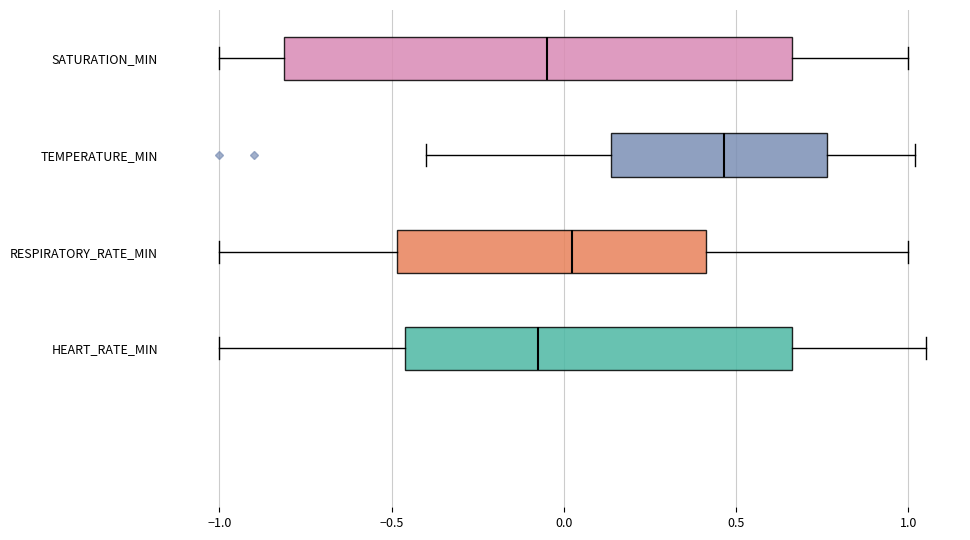

Where does the left whisker of the box for SATURATION_MIN end on the x-axis? The values are not printed on the chart, so give them approximately, as read against the axis.

-1.00